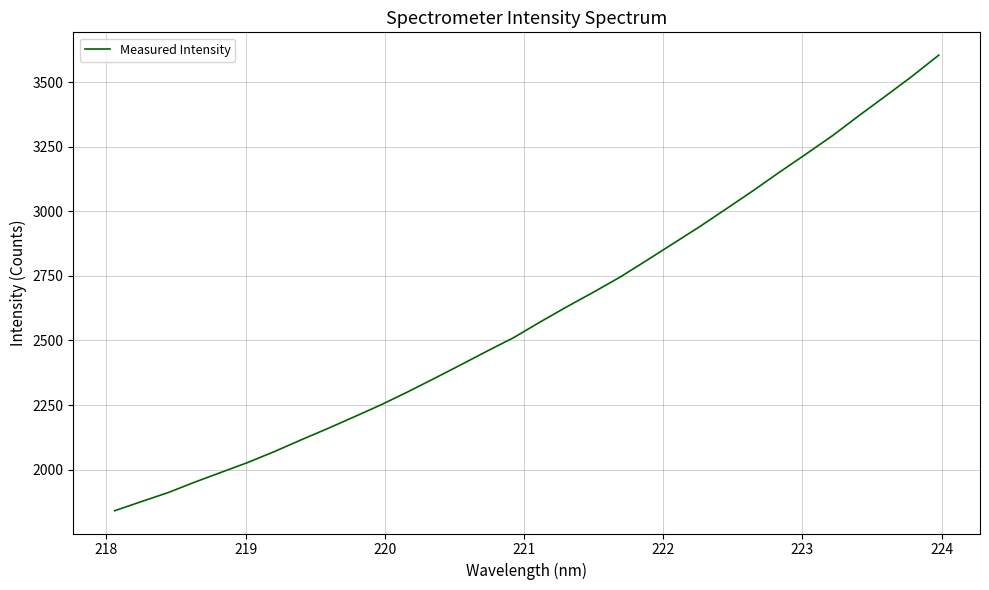

What is the greatest value displayed?

3604.1